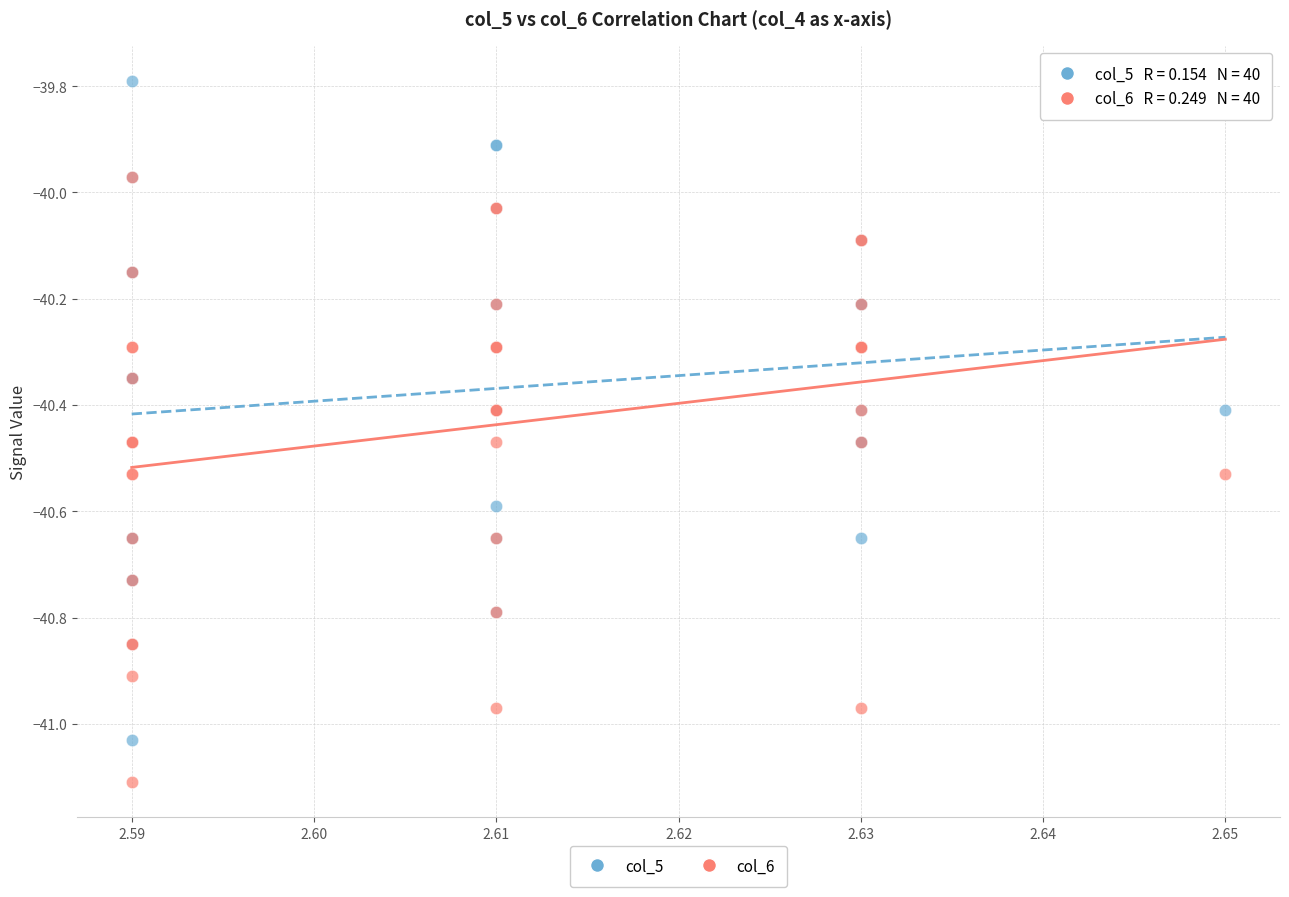

What are all the series names shown in the legend?

col_5, col_6